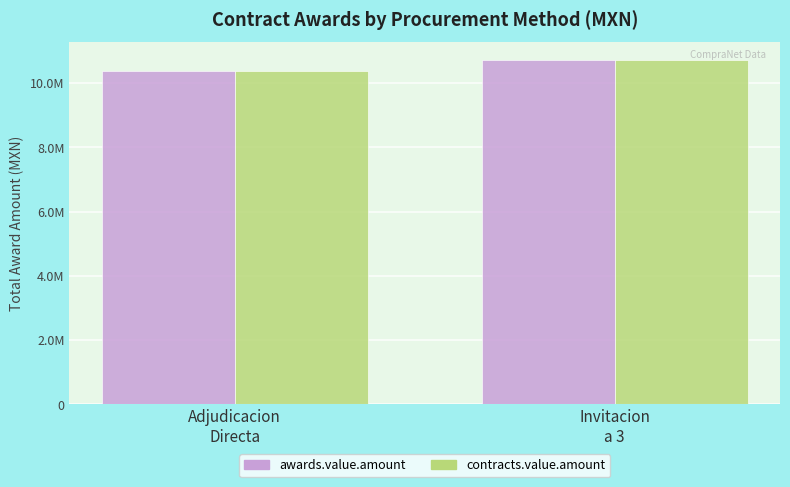

Does the chart contain stacked bars?

No